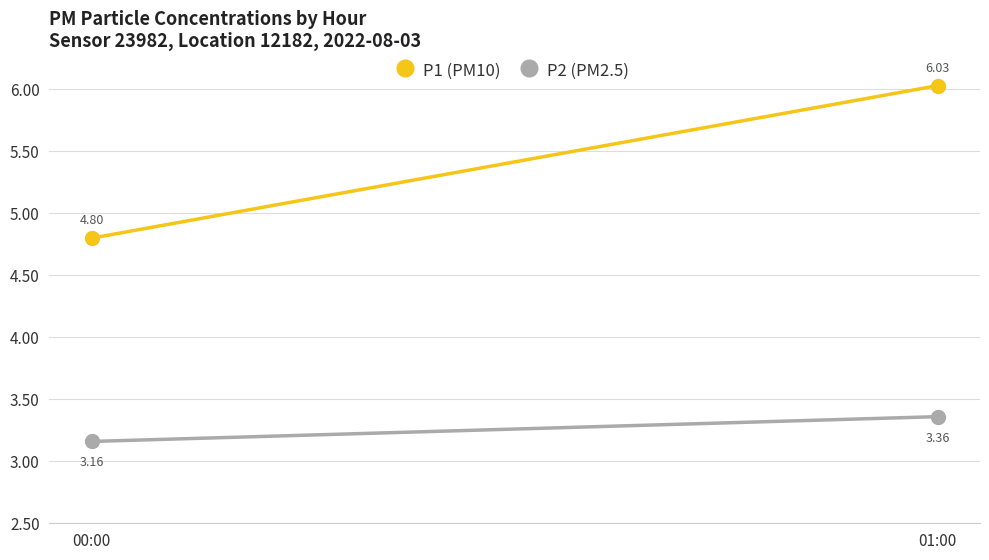

At 00:00, list the series in order from largest to smallest.

P1 (PM10), P2 (PM2.5)